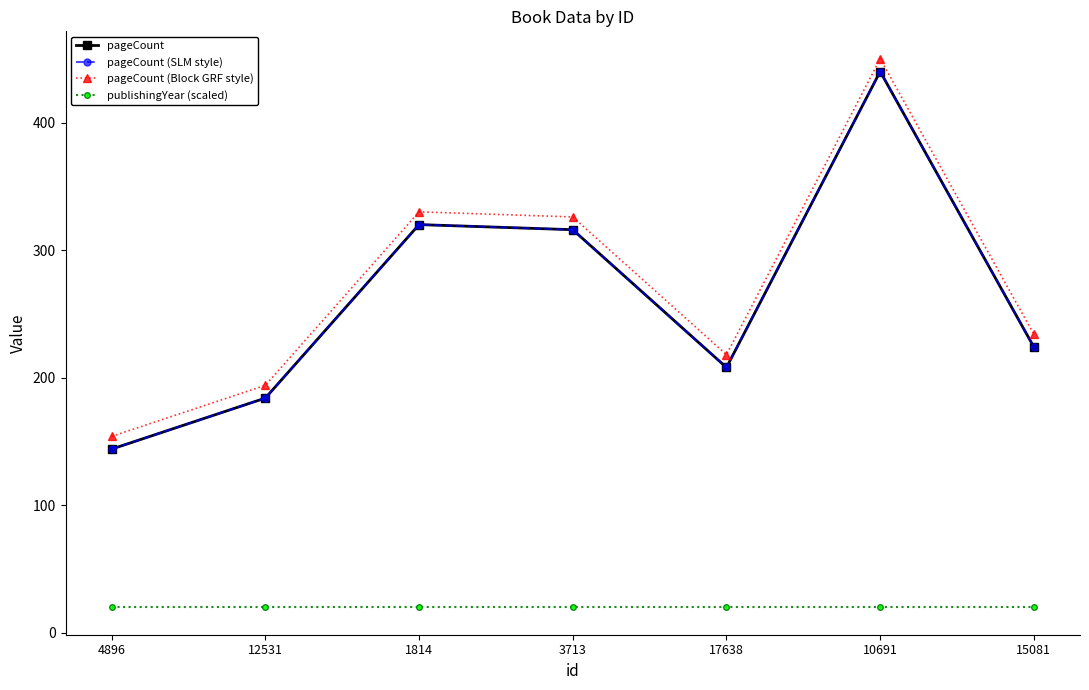

Does the chart have visible grid lines?

No